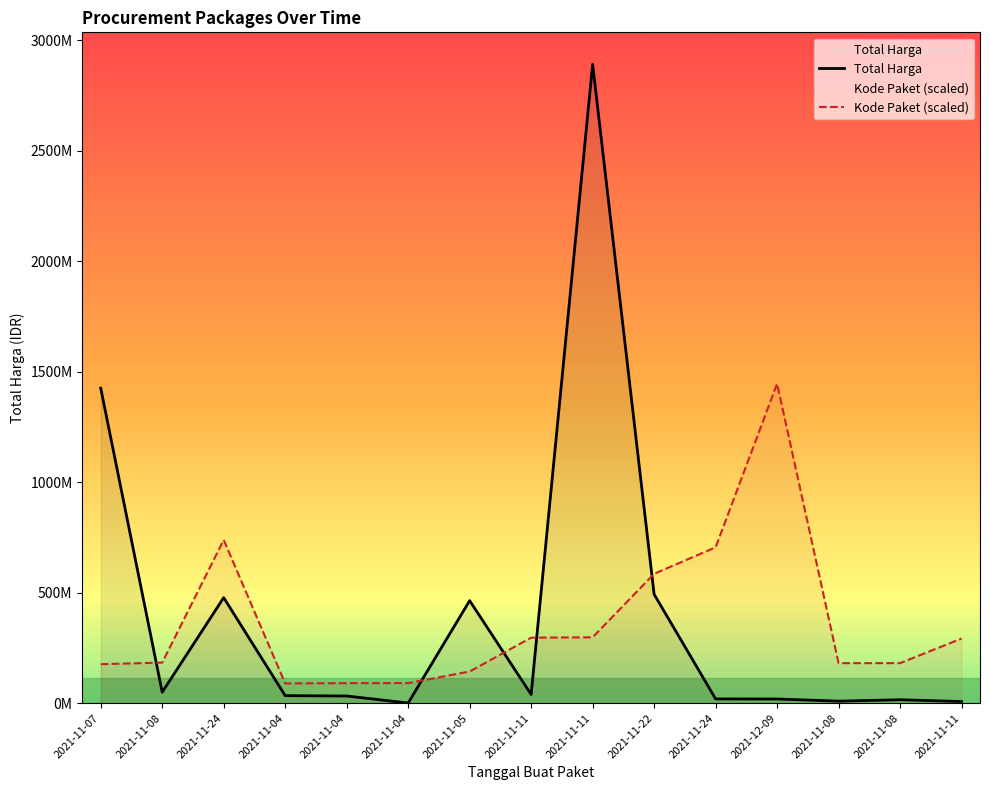

True or false: Total Harga has more than 0 interior local peaks.

True